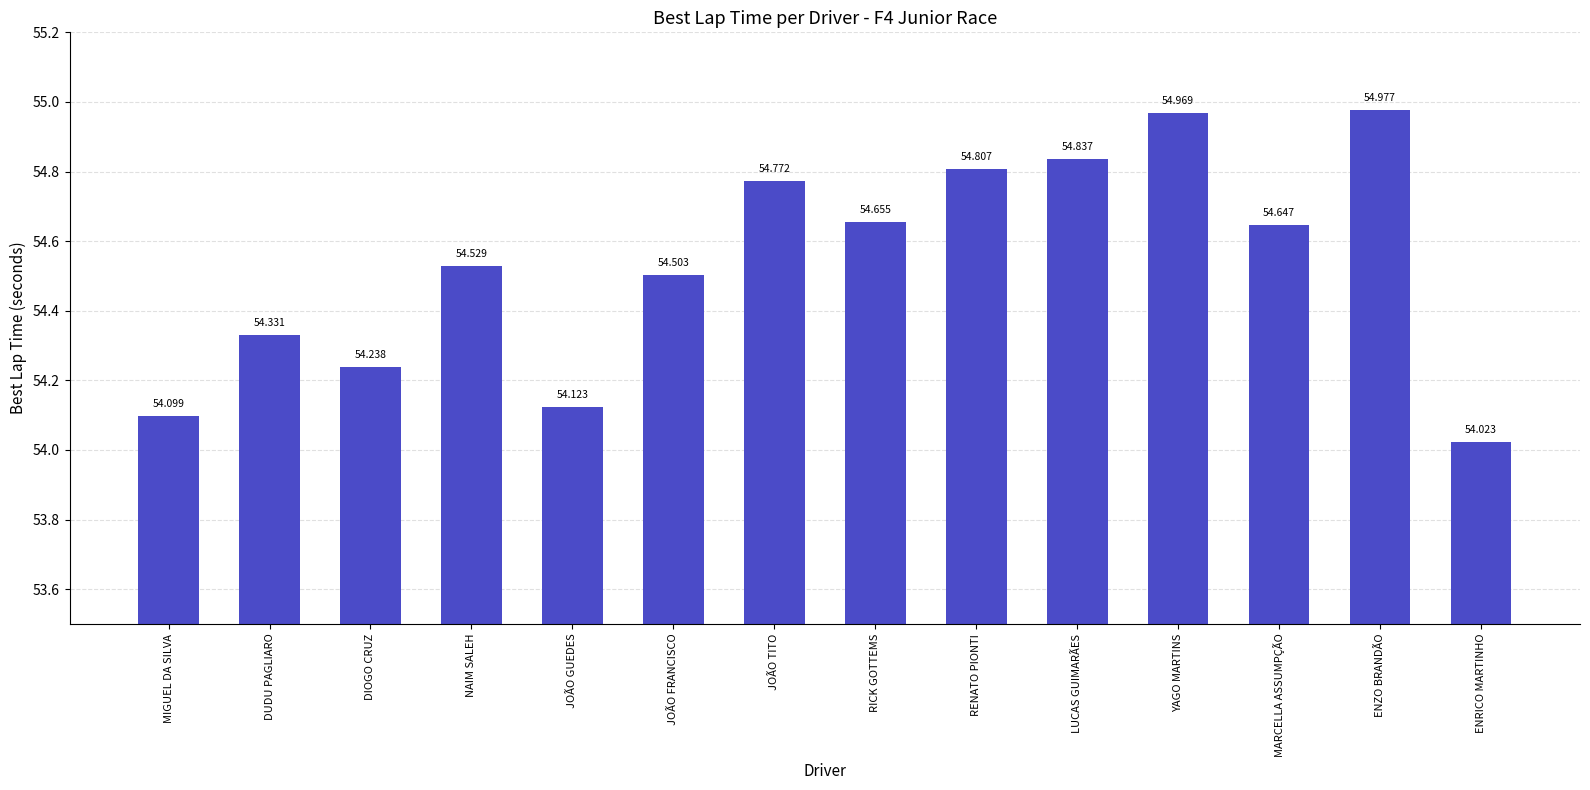

How many series are shown in this chart?

1